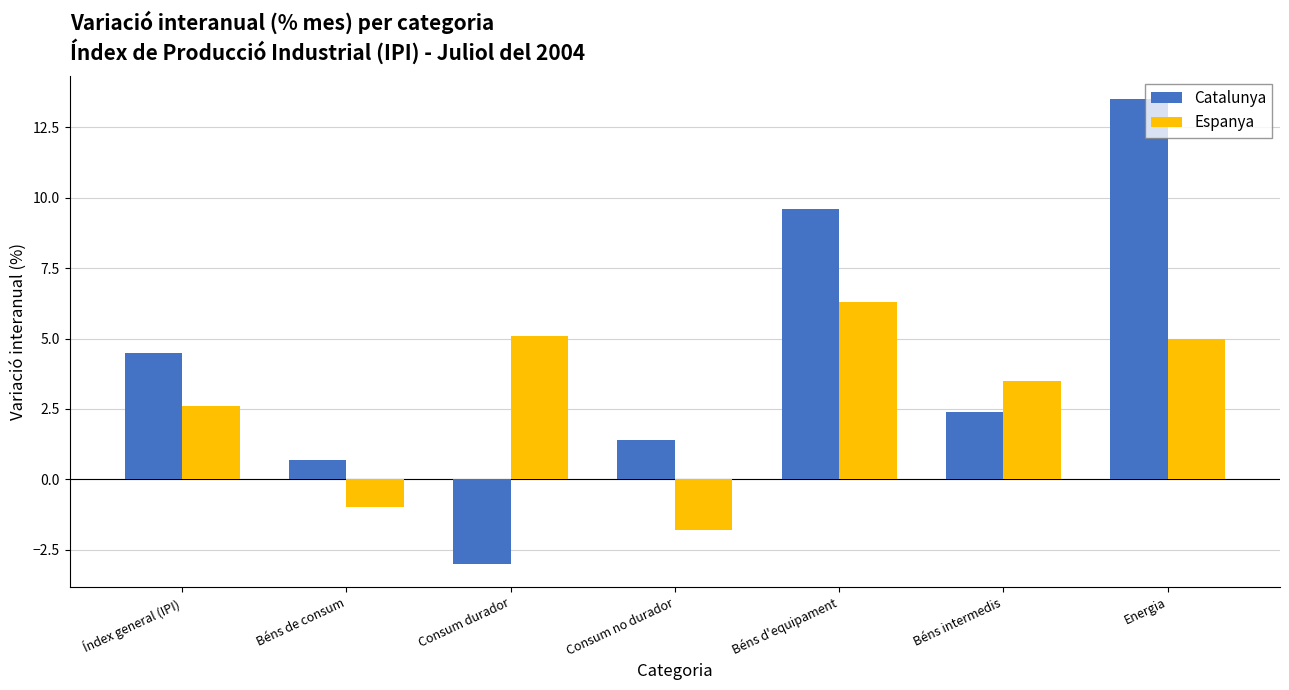

Which category has the highest value across all series?

Energia